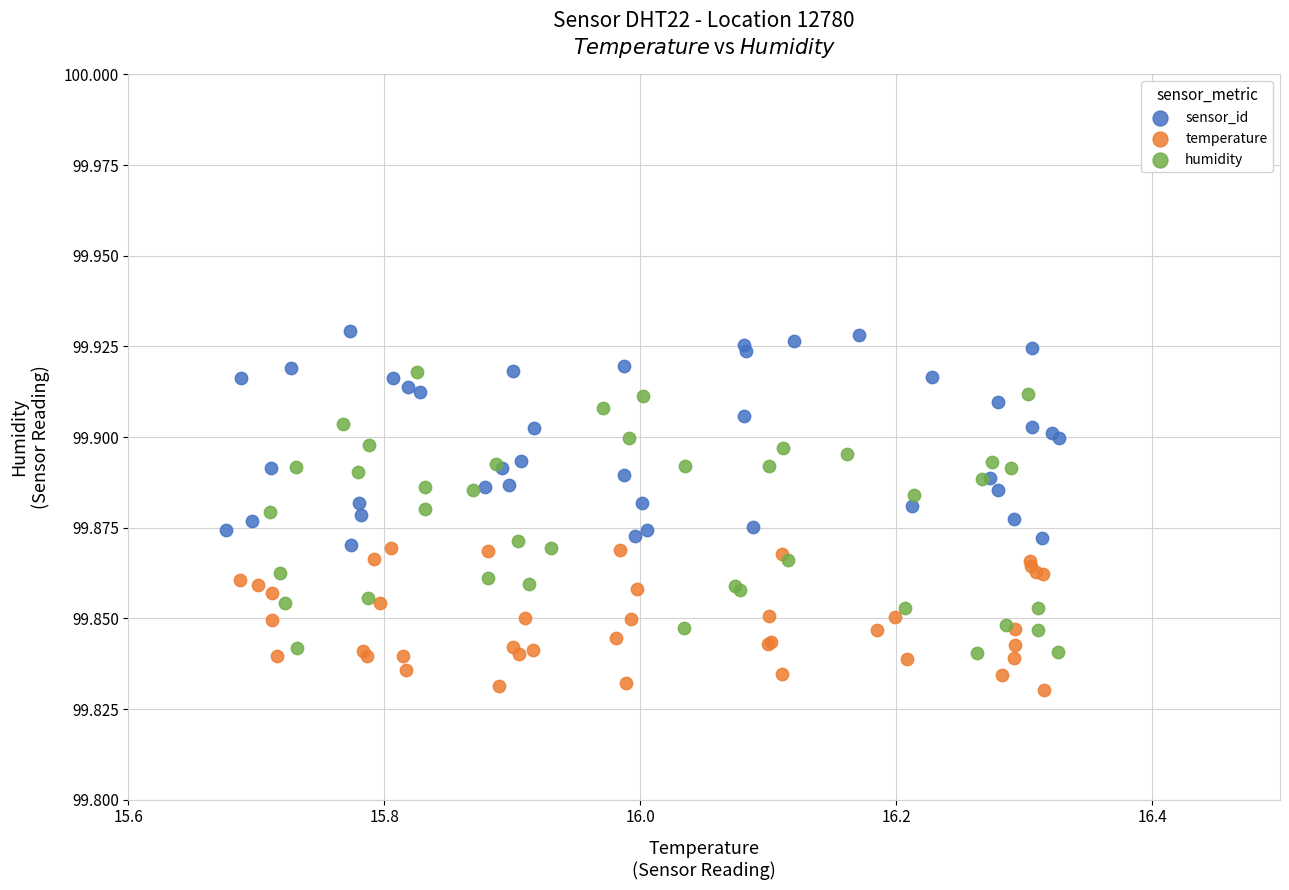

Which series contains the lowest Y value?

temperature